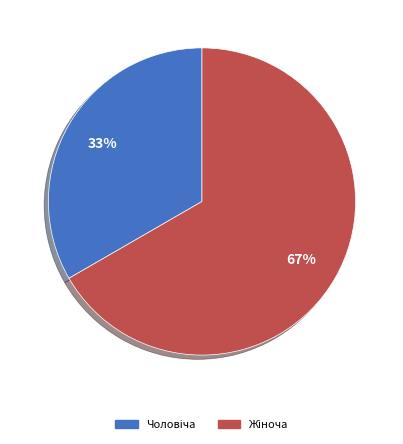

To the nearest percent, what is the average slice percentage?

50%